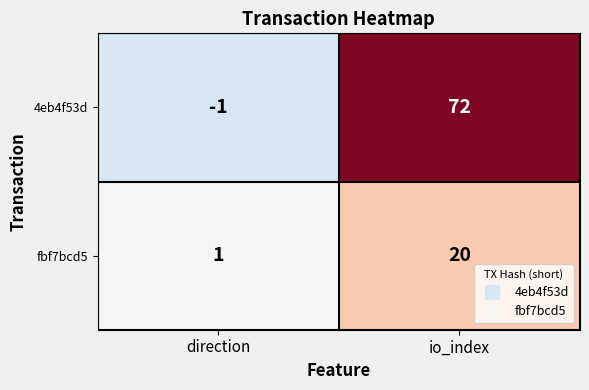

What is the sum of the 4eb4f53d values at direction and io_index?

71